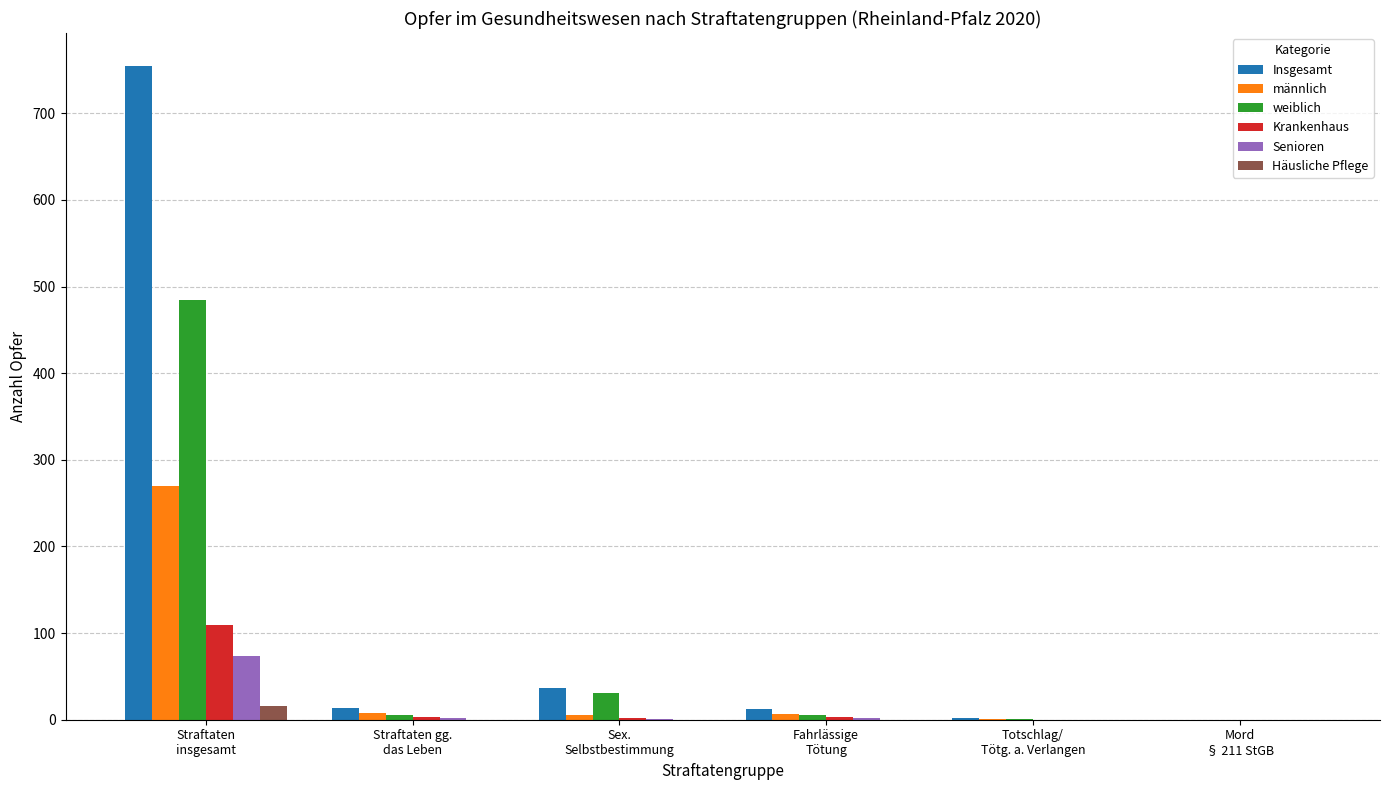

True or false: männlich has a value of 140 at Straftaten
insgesamt.

False